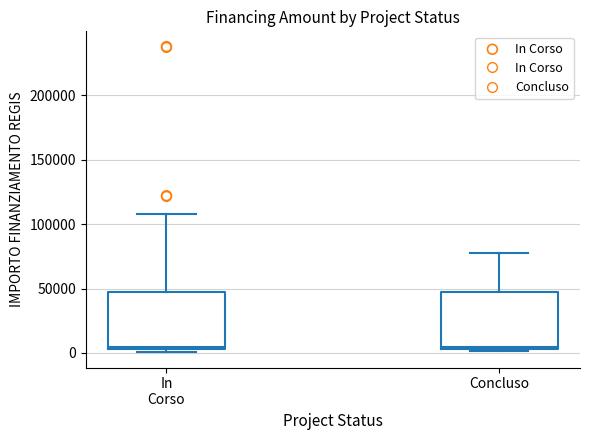

Reading left to right, read every box against the y-axis: the position of its median line, the range the box covers, and the ends of its whiskers. The values are not printed on the chart, so give them approximately, as read against the axis.

In Corso: median 5000, box 5000 to 45000, whiskers 0 to 110000
Concluso: median 5000, box 5000 to 45000, whiskers 0 to 80000